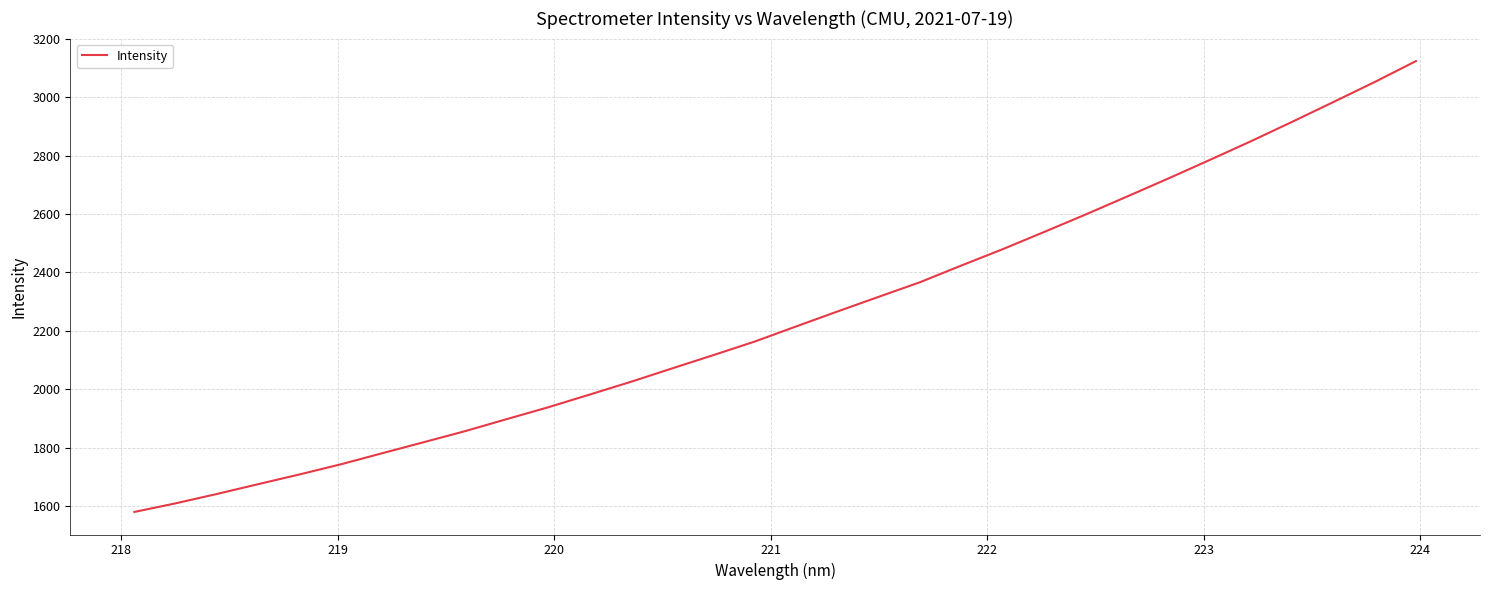

What is the minimum value shown in the chart?

1580.8